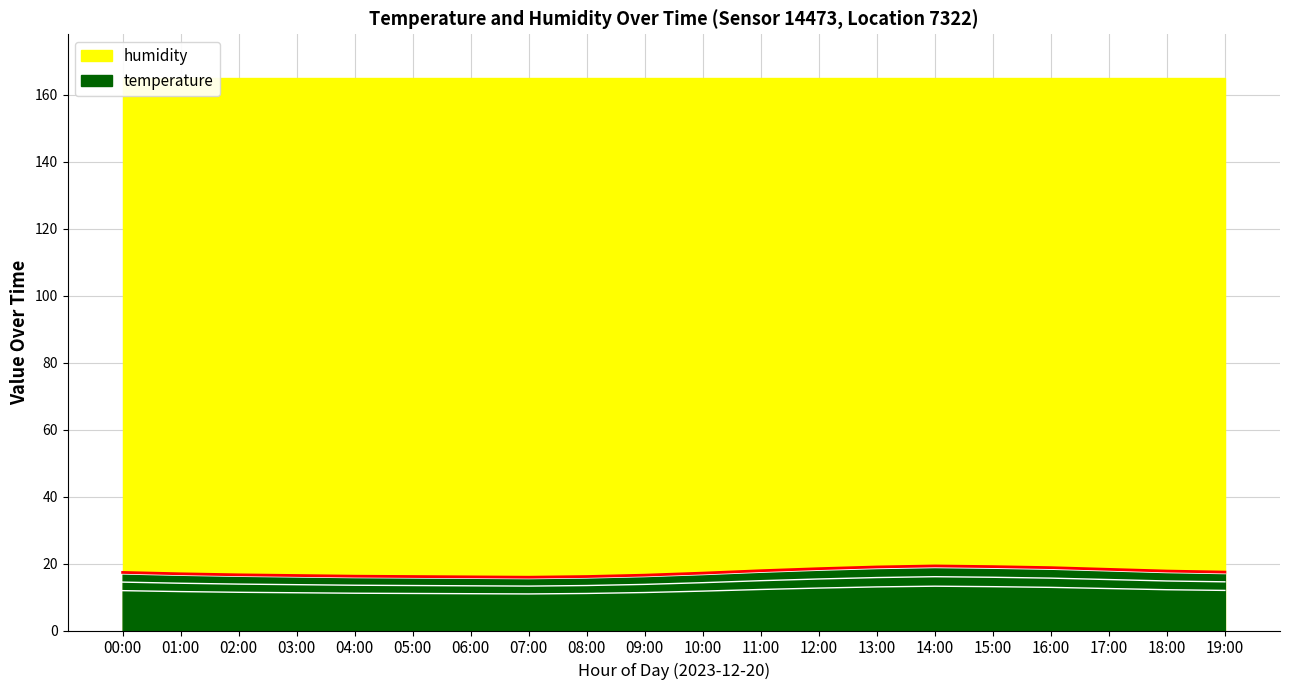

The value at 03:00 is 26.6. True or false?

False